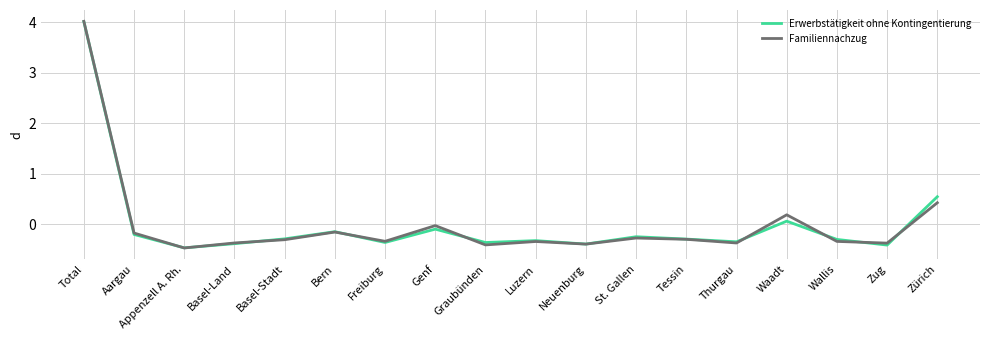

At which label is Familiennachzug closest to 1?

Zürich